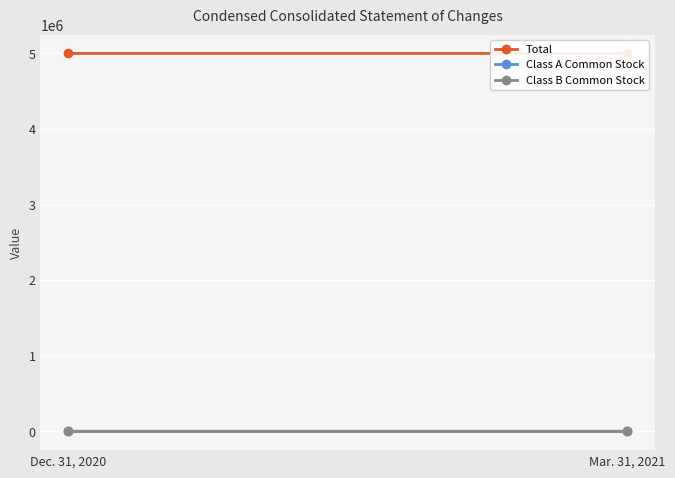

At which category is the sum across all series the highest?

Mar. 31, 2021